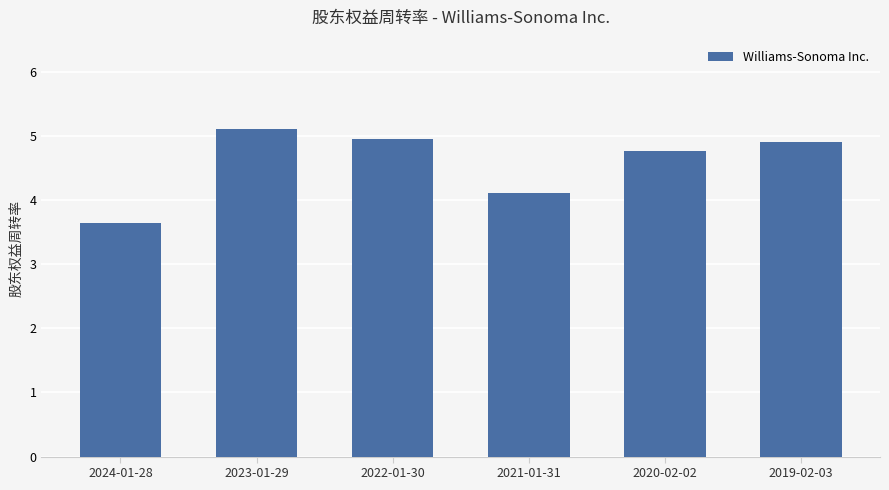

How many bars are there in total?

6